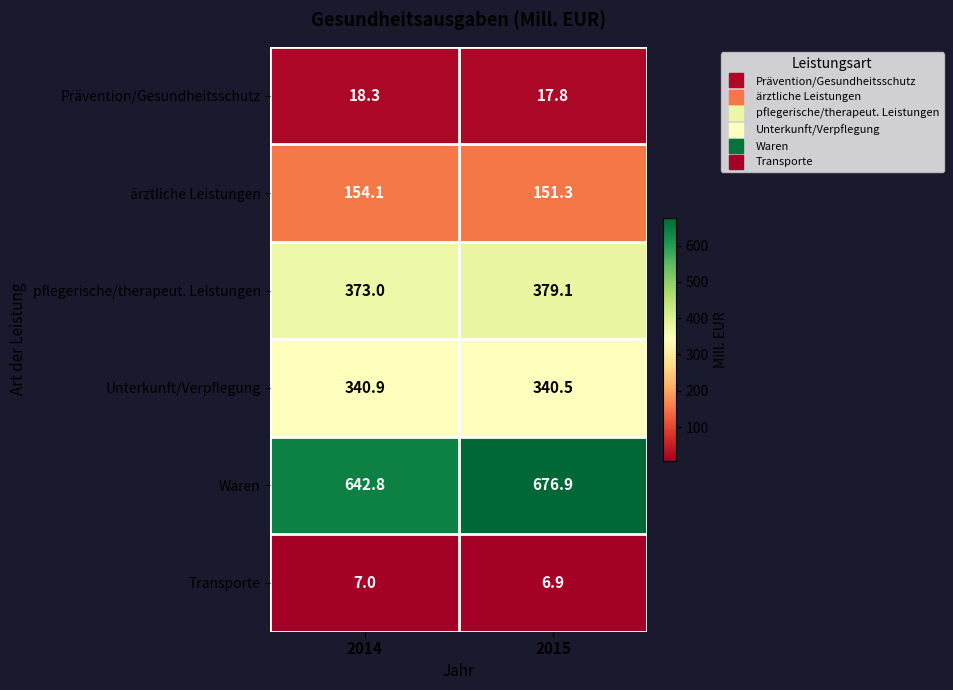

Which series has the largest range (max minus min)?

Waren